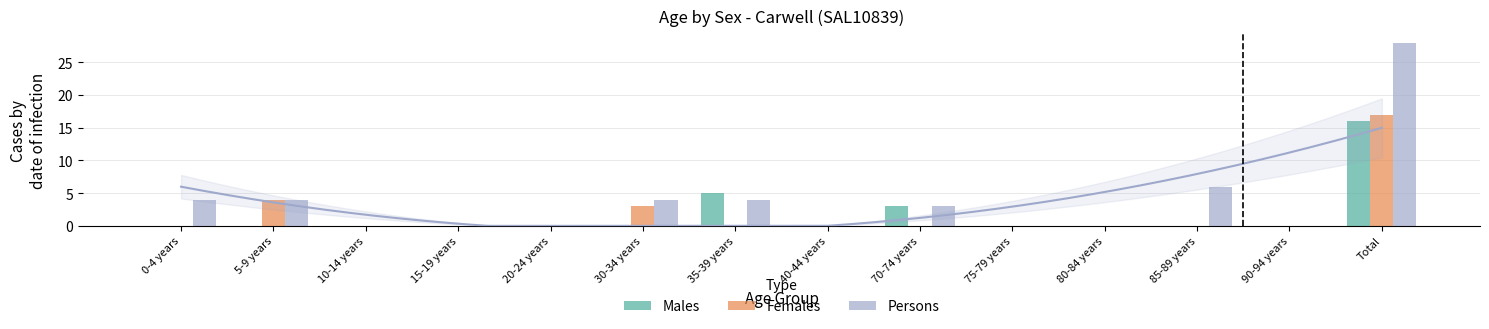

Reading left to right, what are all the values shown in this chart?

Males: 0	0	0	0	0	0	5	0	3	0	0	0	0	16
Females: 0	4	0	0	0	3	0	0	0	0	0	0	0	17
Persons: 4	4	0	0	0	4	4	0	3	0	0	6	0	28